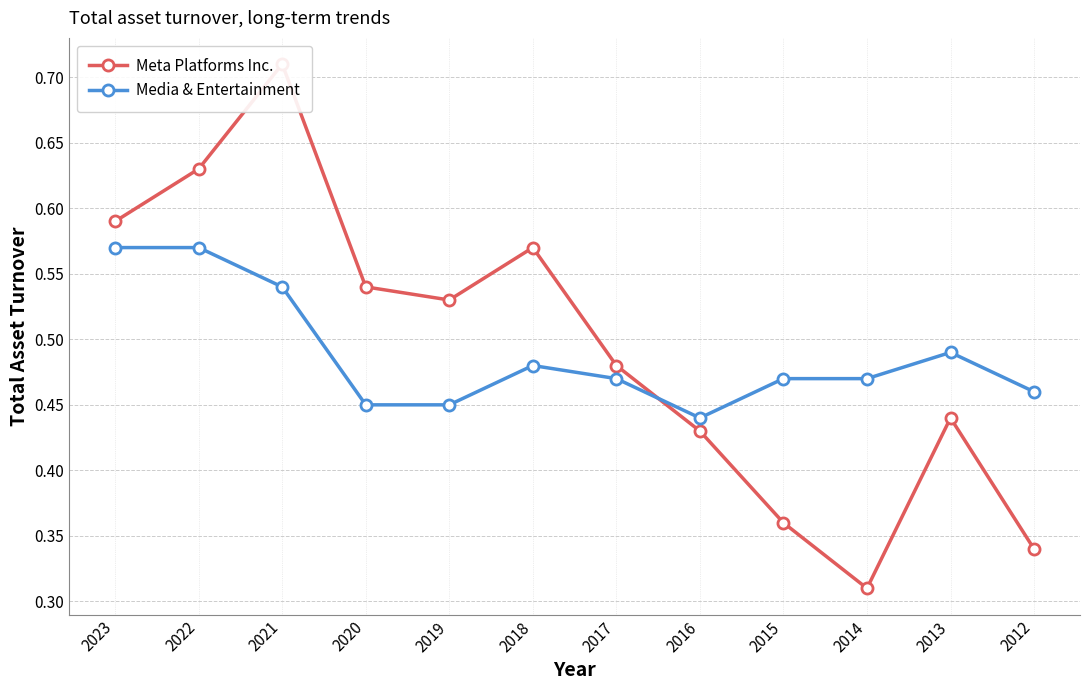

The value of Meta Platforms Inc. at 2022 is 0.6. True or false?

True